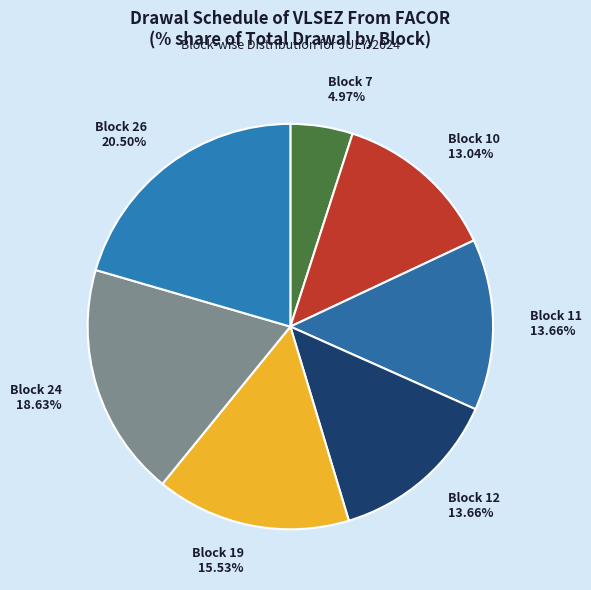

How many slices are in this pie chart?

7